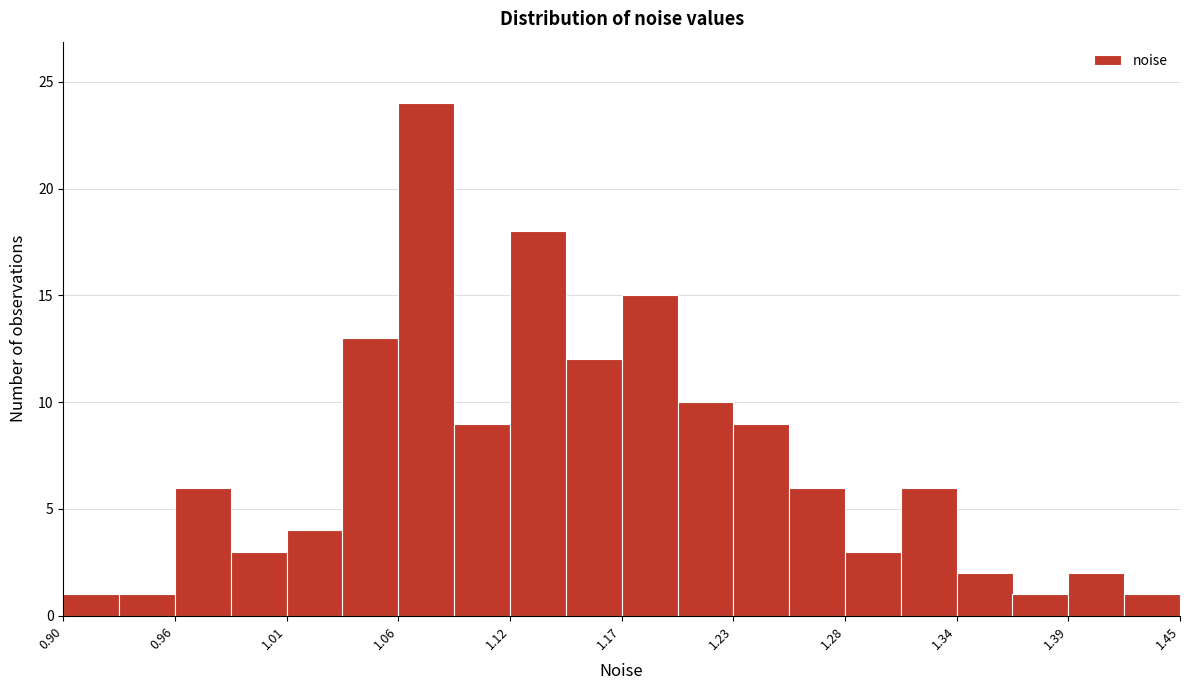

Around what value on the x-axis is the tallest bar? Give the approximate position of its centre, as read against the axis.

1.08